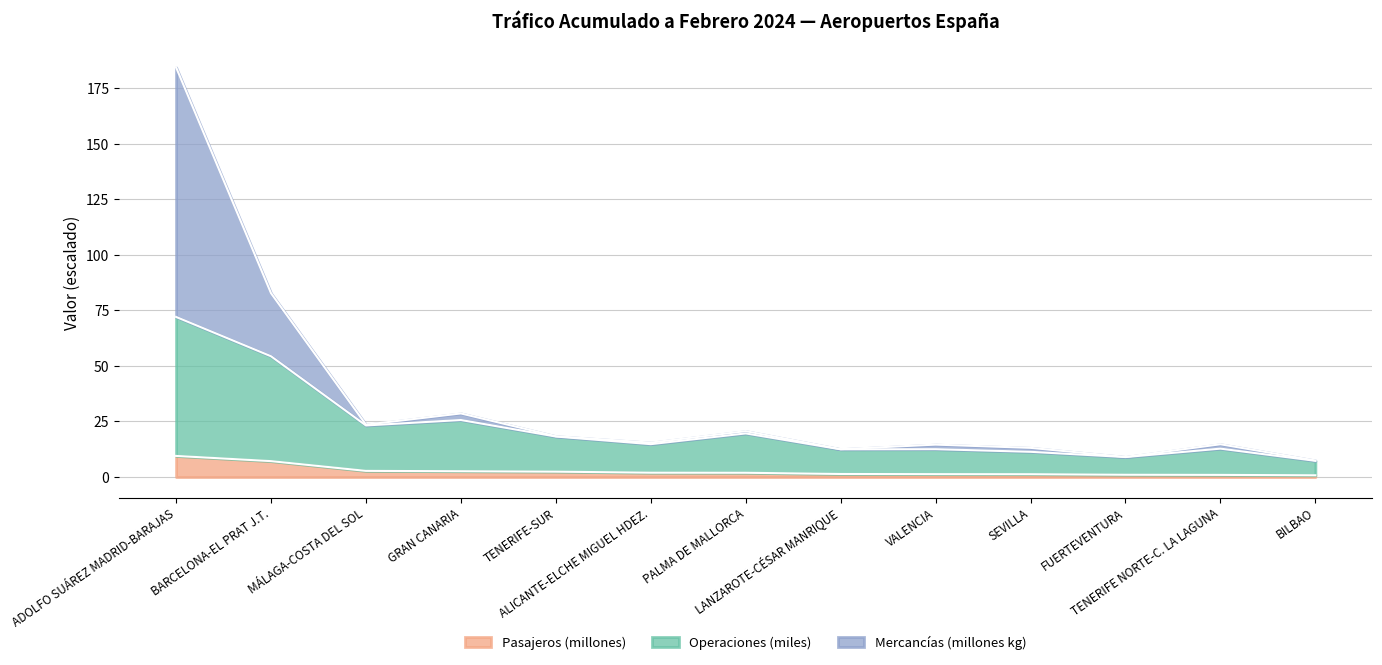

What is the greatest value displayed?

184.4